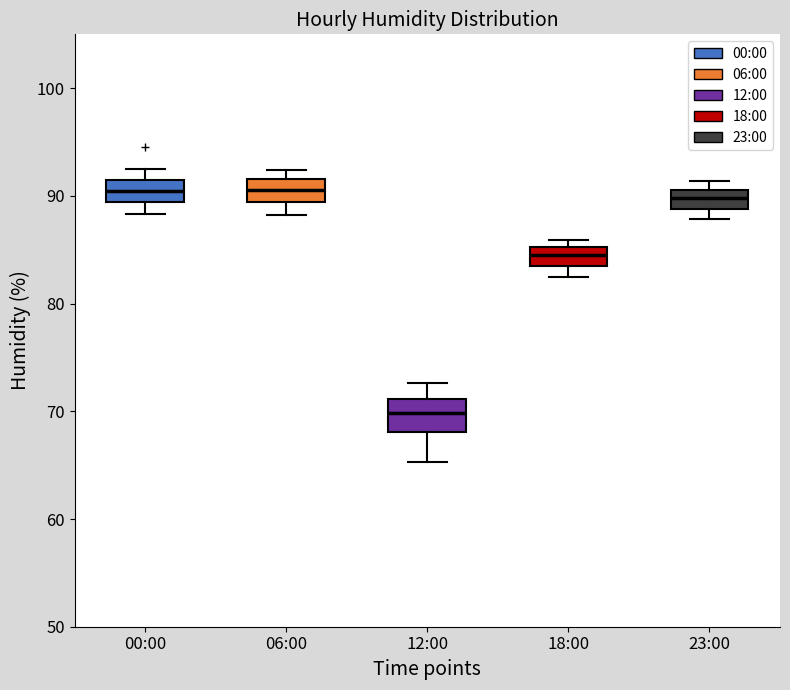

Reading left to right, transcribe this box plot: for each box, give where its median line is, the range the box spans, and where its two whiskers end, as read against the y-axis. The values are not printed on the chart, so give them approximately, as read against the axis.

00:00: median 90, box 89 to 91, whiskers 88 to 93
06:00: median 91, box 89 to 92, whiskers 88 to 92 (just above the box's upper edge)
12:00: median 70, box 68 to 71, whiskers 65 to 73
18:00: median 85 (inside the box), box 84 to 85, whiskers 83 to 86
23:00: median 90, box 89 to 91, whiskers 88 to 91 (just above the box's upper edge)